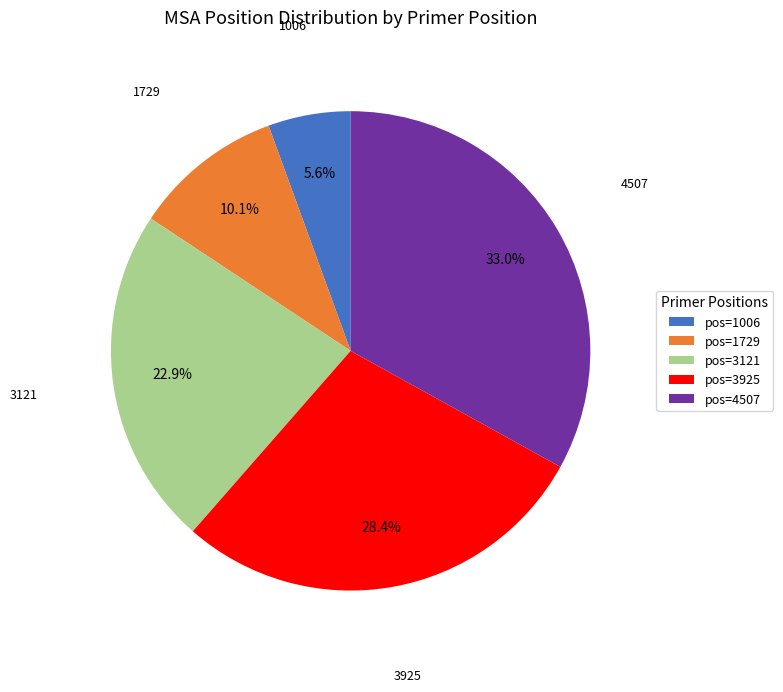

Which slice is the smallest?

pos=1006